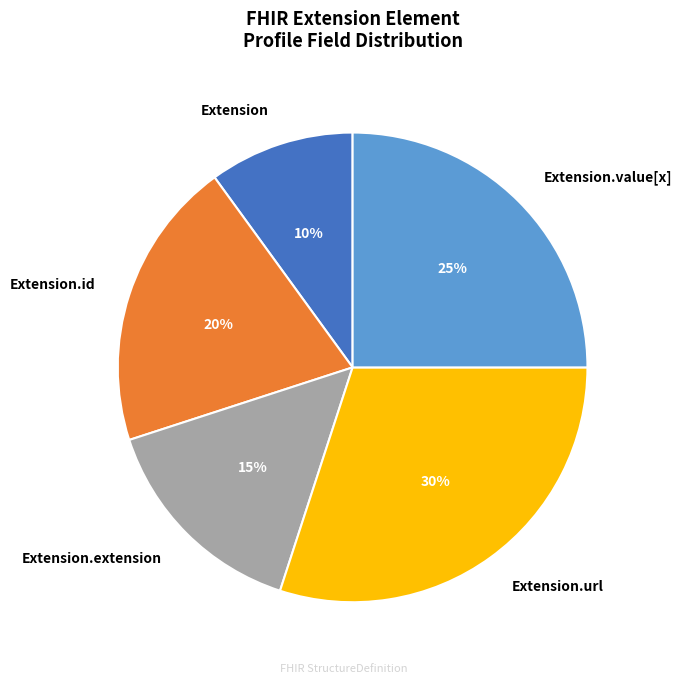

What is the smallest slice in the pie chart?

Extension